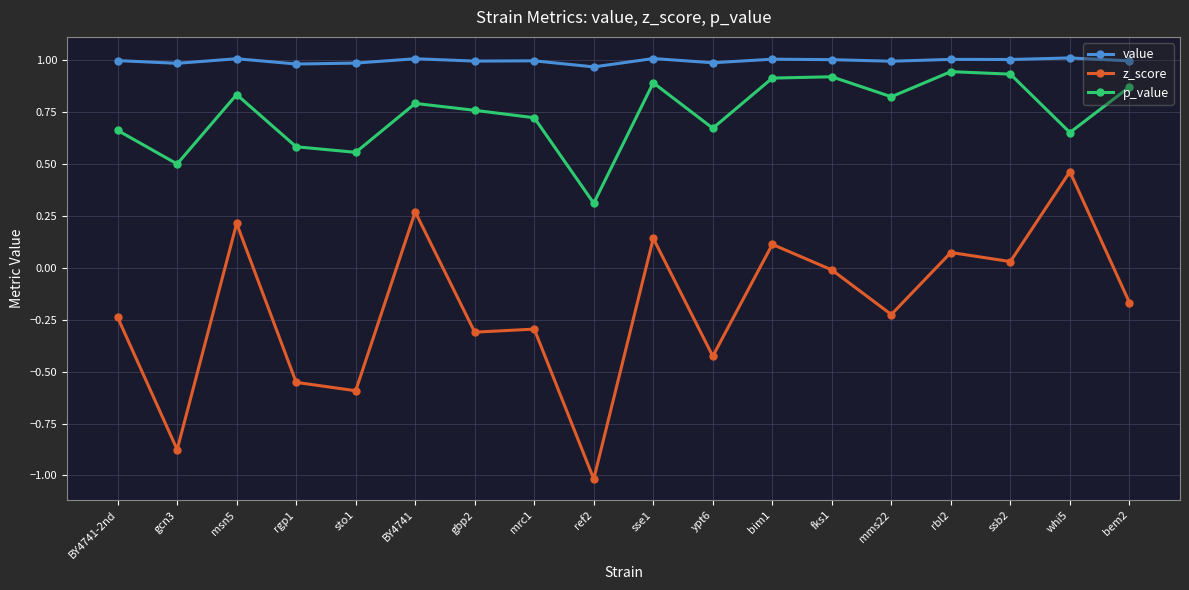

What is the difference between the second highest and second lowest values in the z_score series?

1.1